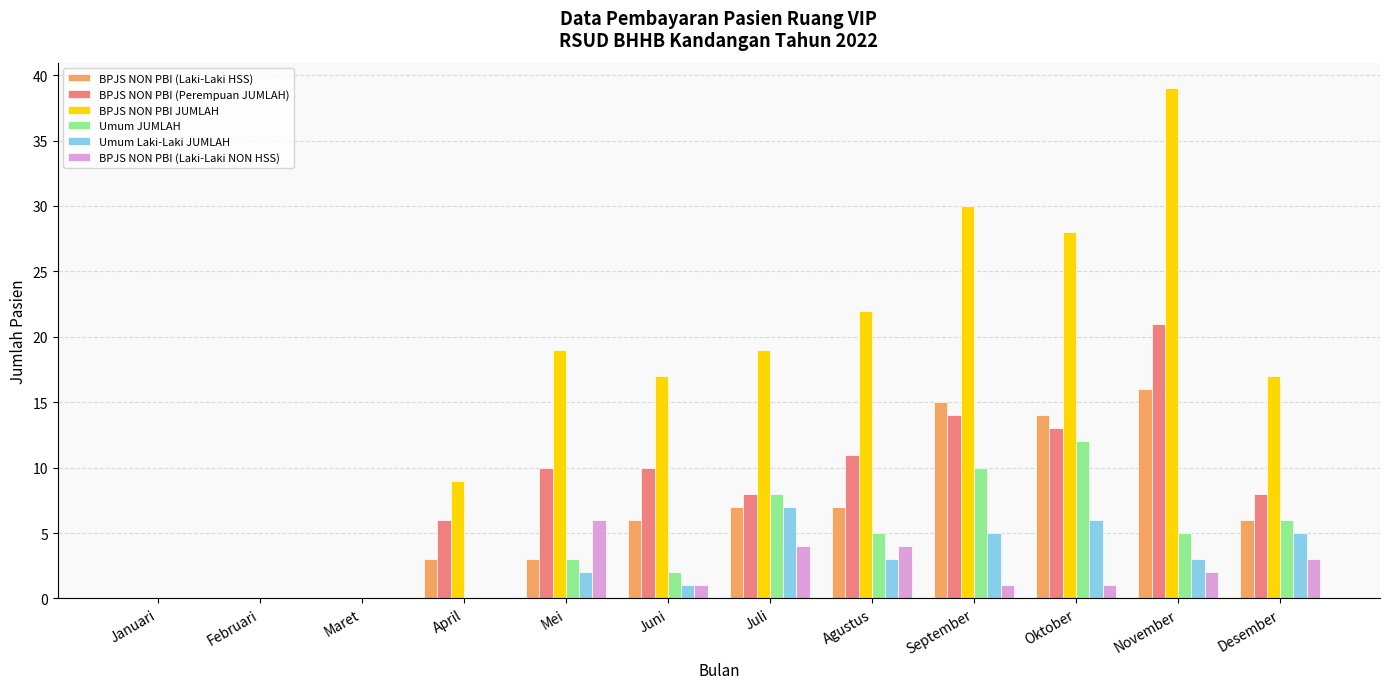

Is the value of Umum Laki-Laki JUMLAH at September greater than the value of Umum JUMLAH at Mei?

Yes